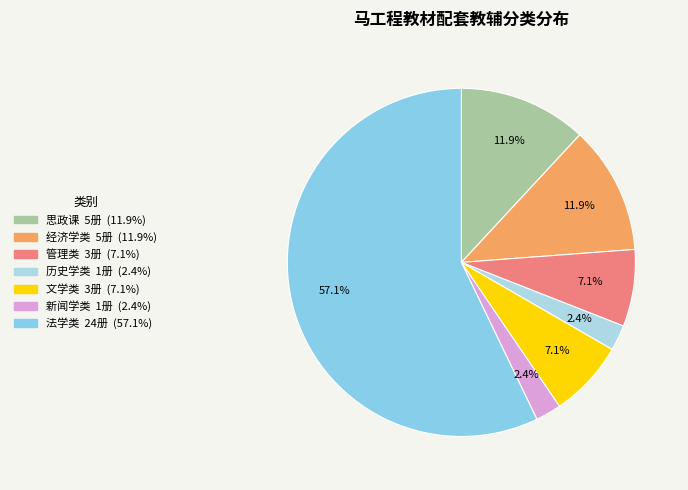

True or false: 思政课 accounts for 20% of the total.

False